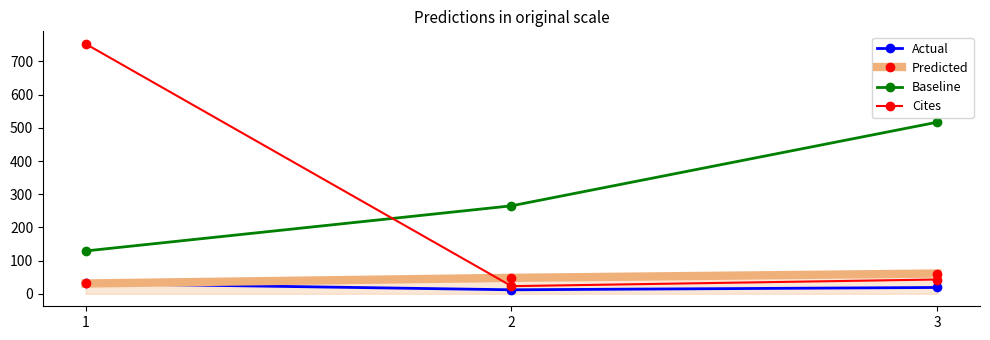

Which series has the widest spread of values?

Cites